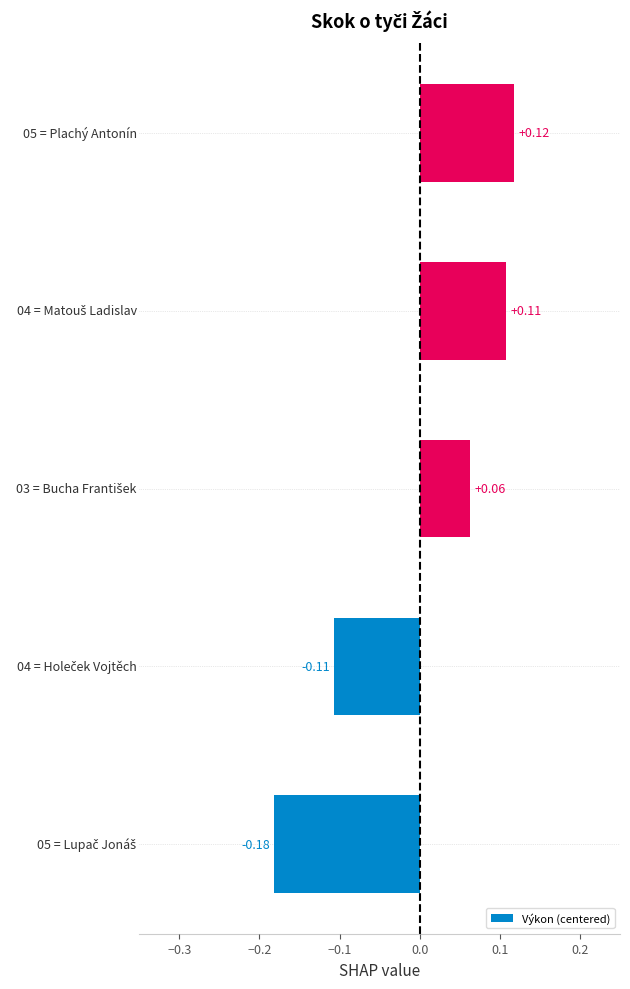

What is the difference between the maximum and minimum values?

0.3